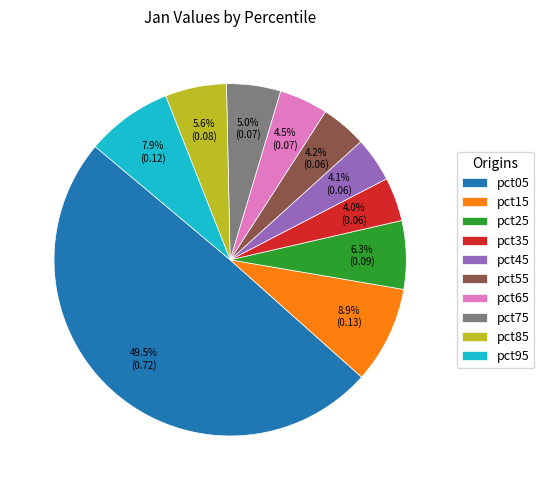

How many segments does this pie chart have?

10